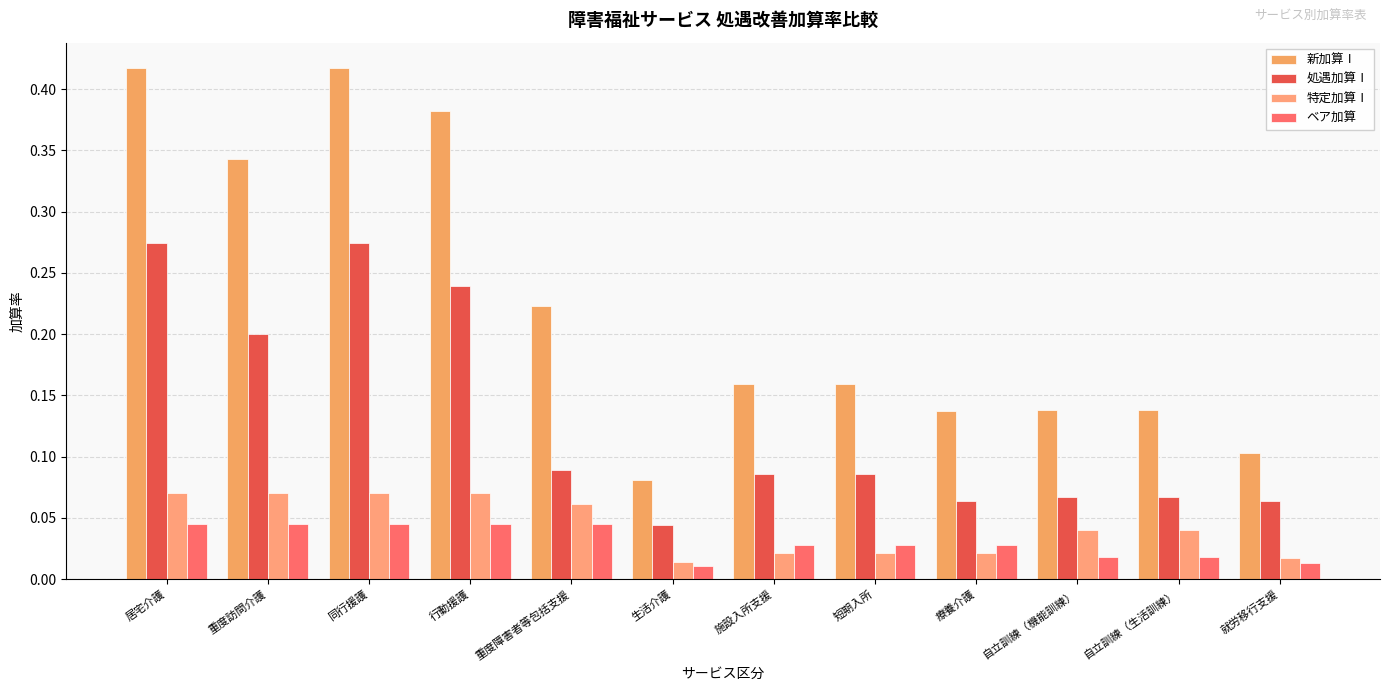

How many series are shown in this chart?

4